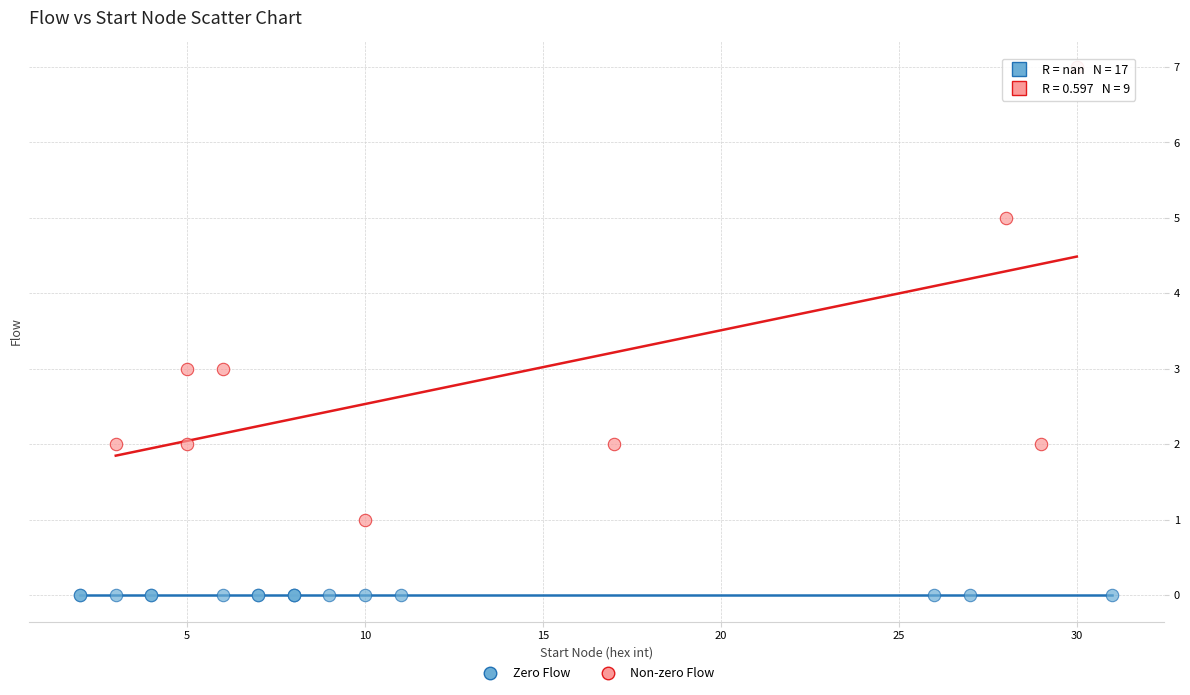

Which series contains the lowest Y value?

Zero Flow